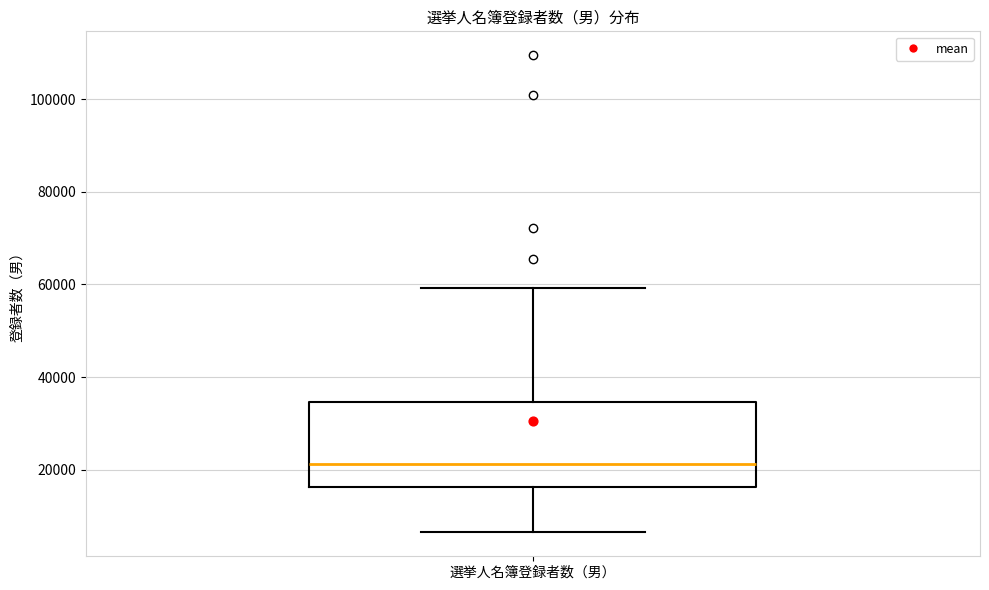

Transcribe this box plot: give where the median line is, the range the box spans, and where the two whiskers end, as read against the y-axis. The values are not printed on the chart, so give them approximately, as read against the axis.

median 22000, box 16000 to 34000, whiskers 6000 to 60000